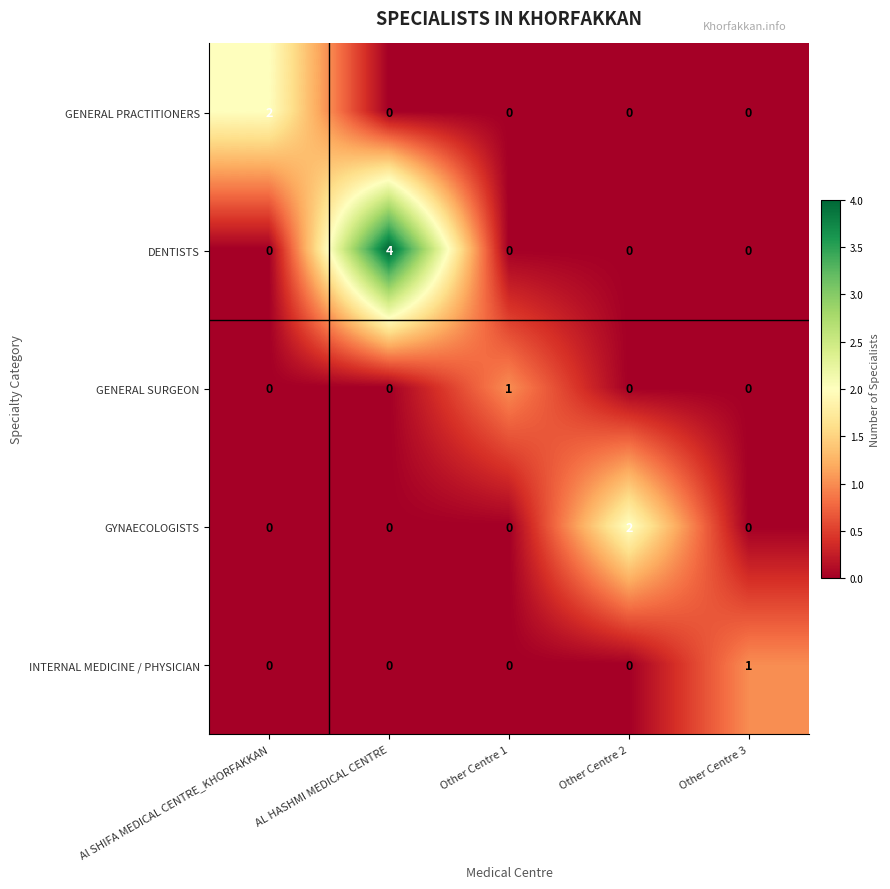

The value of DENTISTS at Other Centre 1 is 0. True or false?

True